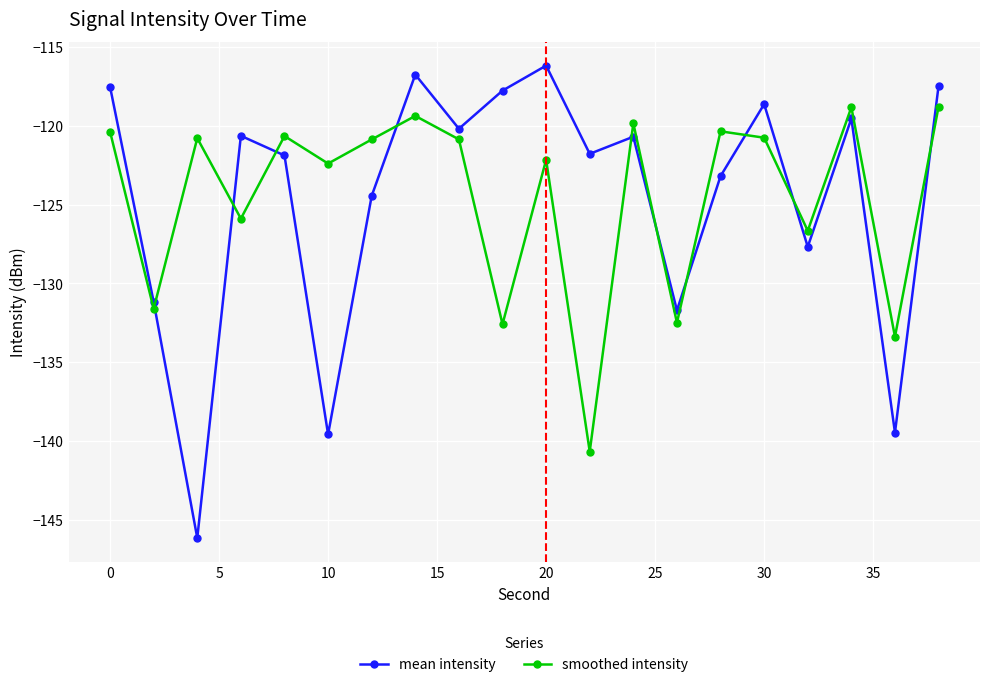

What is the sum of all smoothed intensity values?

-2489.2